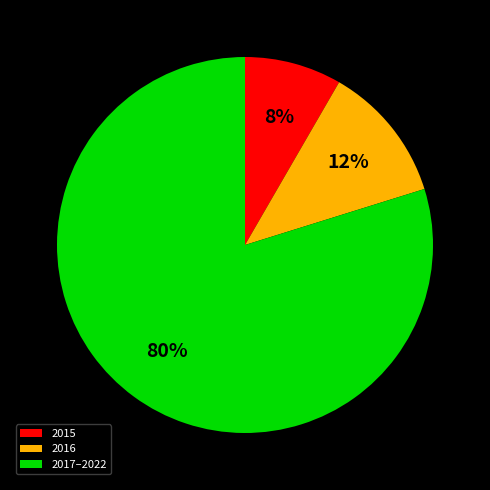

Count the number of slices in the pie.

3